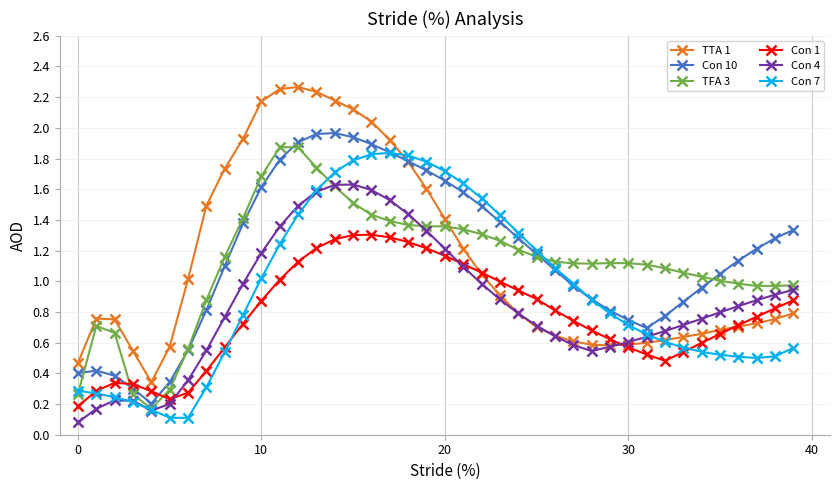

Which series has the widest spread of values?

TTA 1